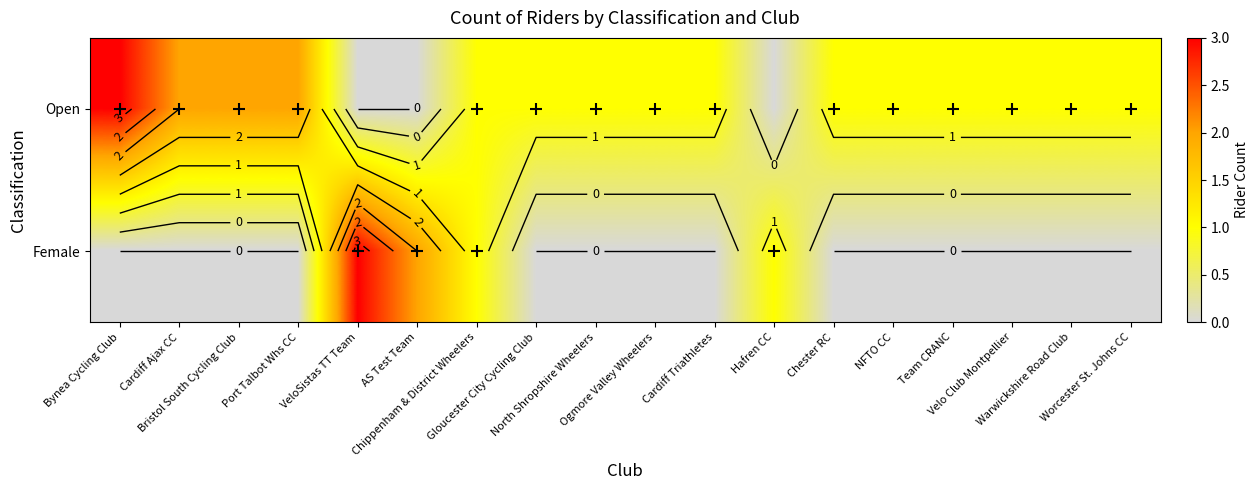

True or false: Female has a value of 1 at AS Test Team.

False